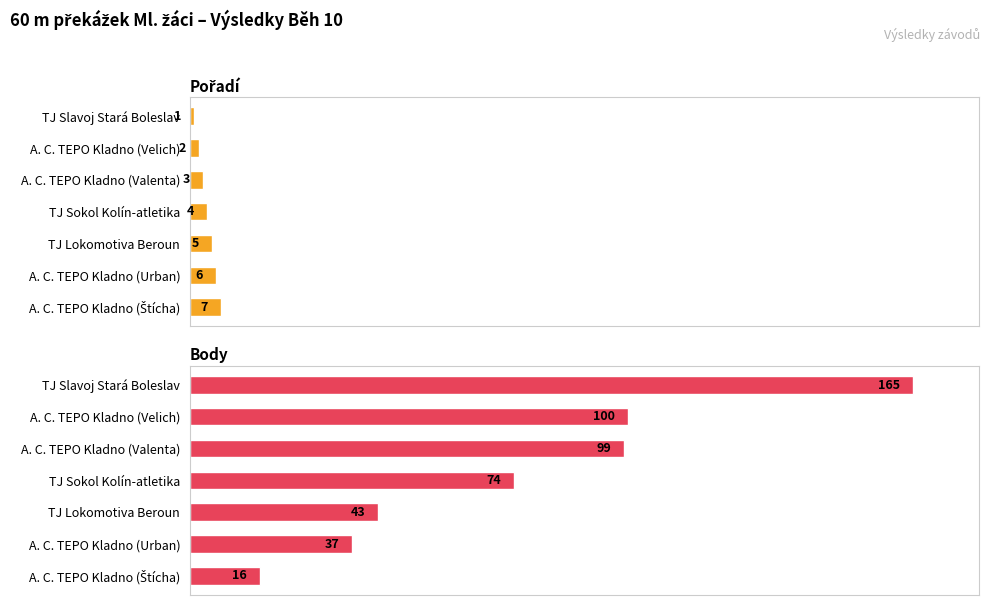

Reading right to left, list all the values displayed in this chart.

Pořadí: 7	6	5	4	3	2	1
Body: 16	37	43	74	99	100	165